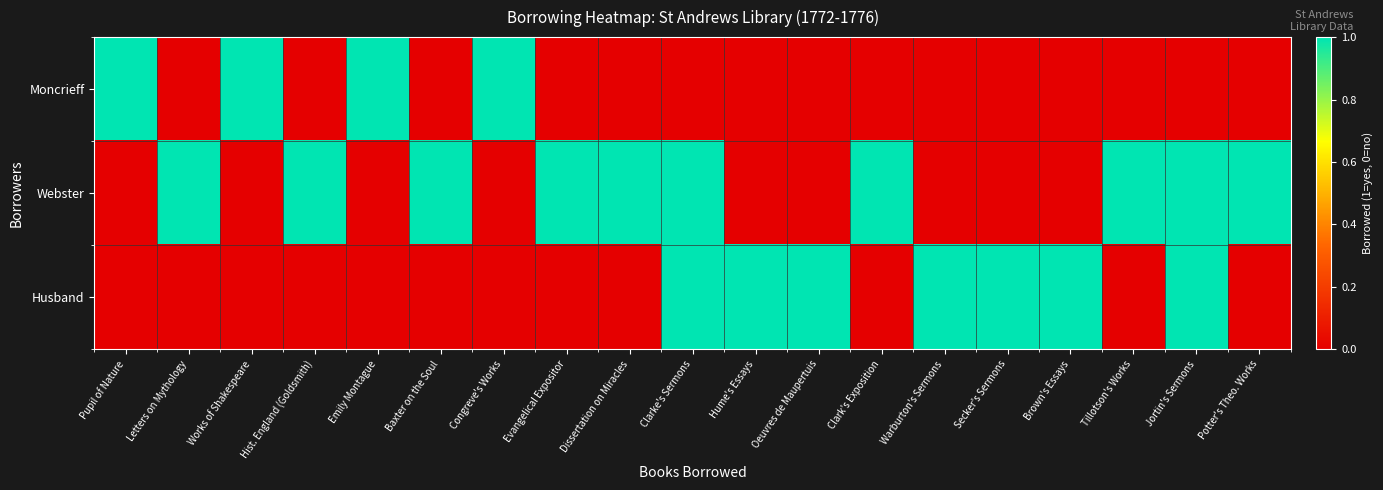

What is the difference between the highest and lowest values at Secker's Sermons?

1